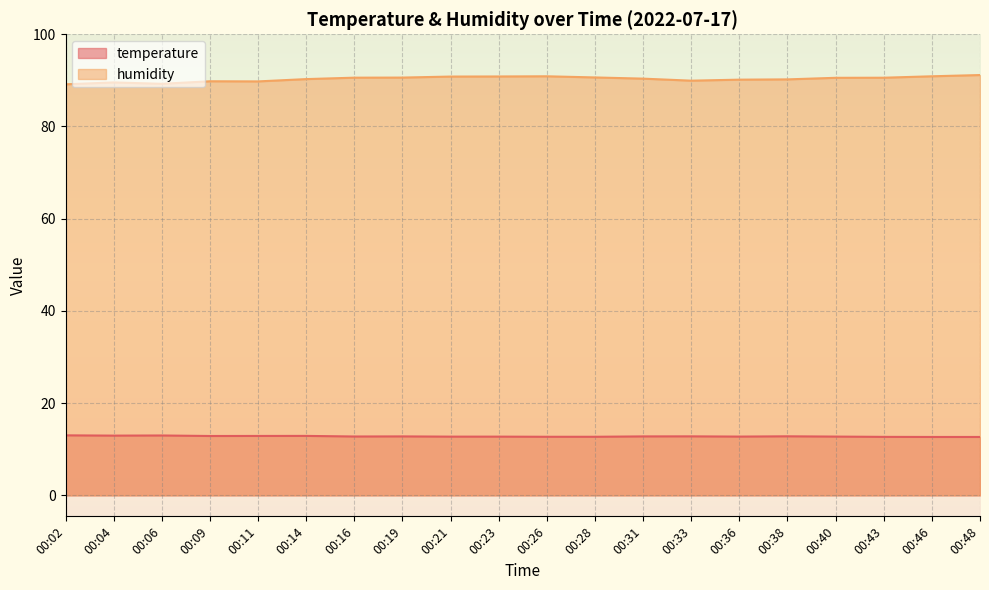

True or false: humidity and temperature cross at least once.

False